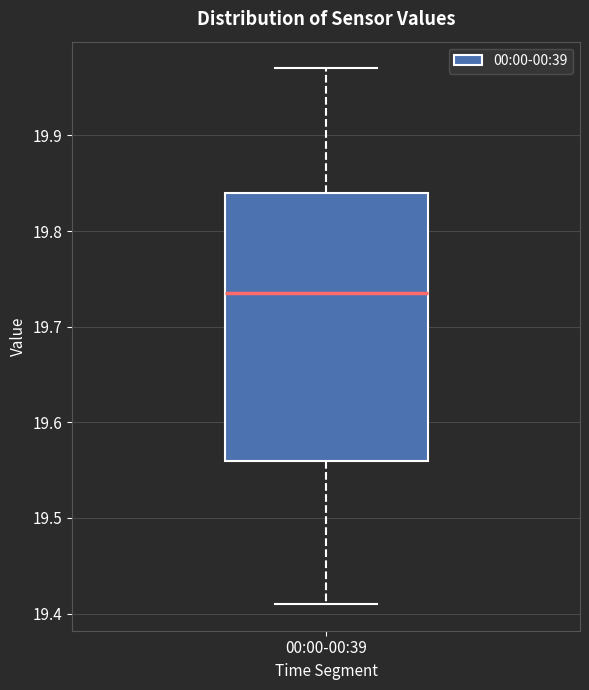

Transcribe this box plot: give where the median line is, the range the box spans, and where the two whiskers end, as read against the y-axis. The values are not printed on the chart, so give them approximately, as read against the axis.

median 19.74, box 19.56 to 19.84, whiskers 19.41 to 19.97